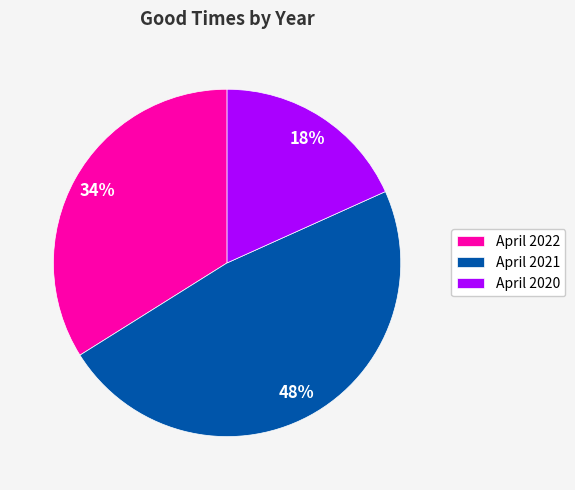

What is the smallest slice in the pie chart?

April 2020